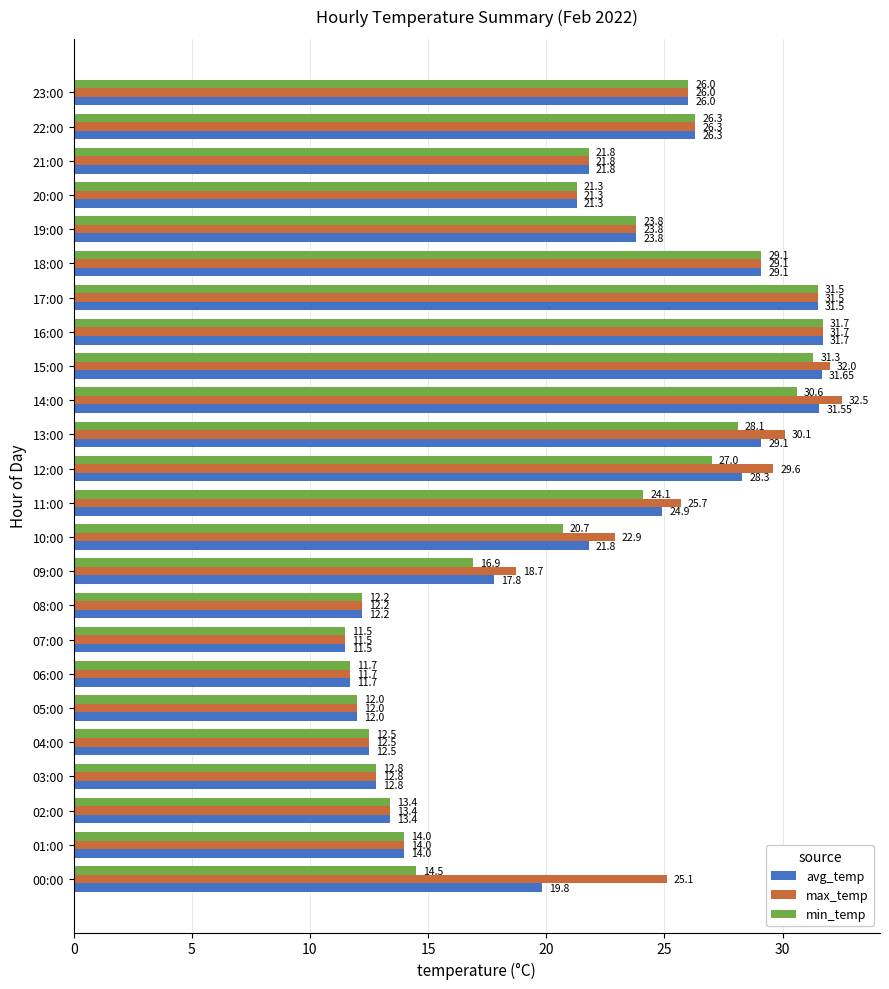

What is the total value across all series at 17:00?

94.5